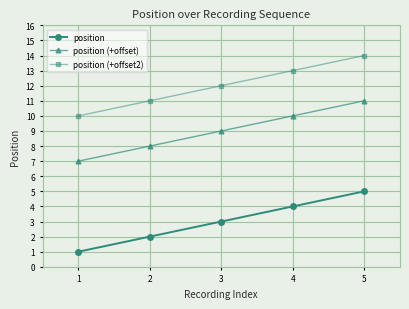

How many position (+offset) values are between 8 and 10?

3